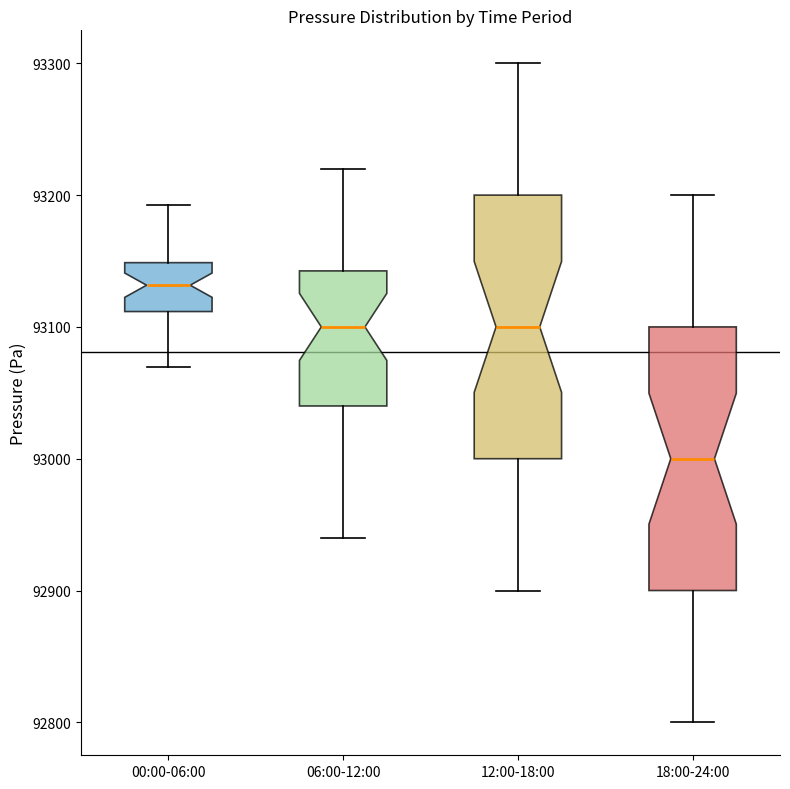

Where is the upper edge of the box for 18:00-24:00 on the y-axis? The values are not printed on the chart, so give them approximately, as read against the axis.

93100